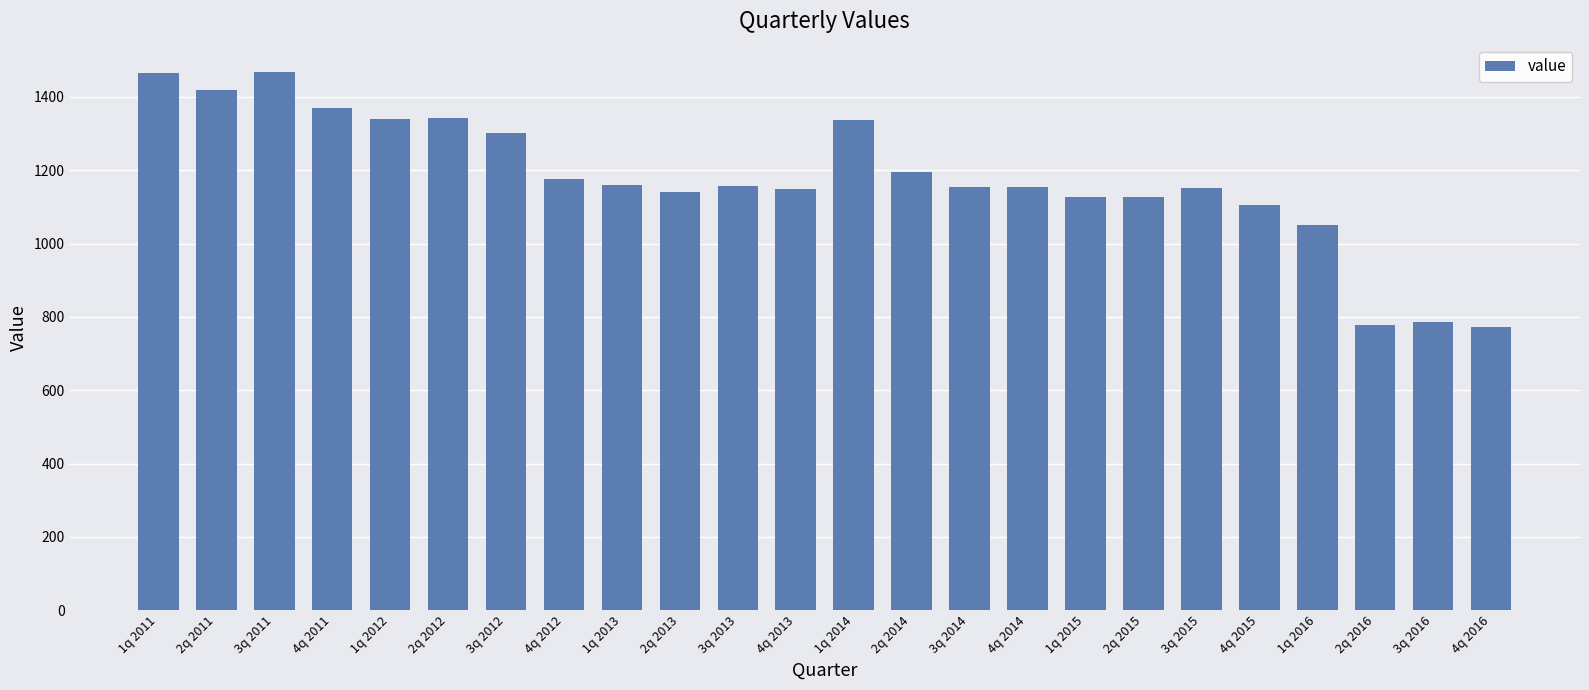

Is it true that the value at 2q 2013 is 1141.6?

True